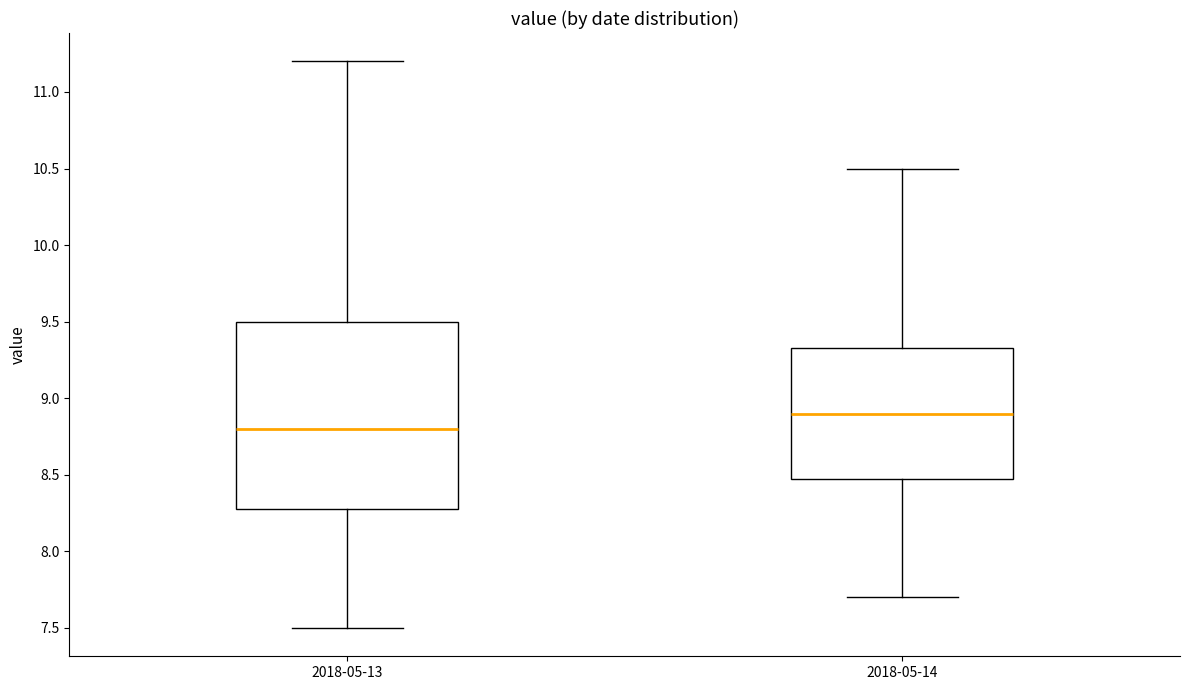

Reading left to right, read every box against the y-axis: the position of its median line, the range the box covers, and the ends of its whiskers. The values are not printed on the chart, so give them approximately, as read against the axis.

2018-05-13: median 8.80, box 8.30 to 9.50, whiskers 7.50 to 11.20
2018-05-14: median 8.90, box 8.50 to 9.35, whiskers 7.70 to 10.50